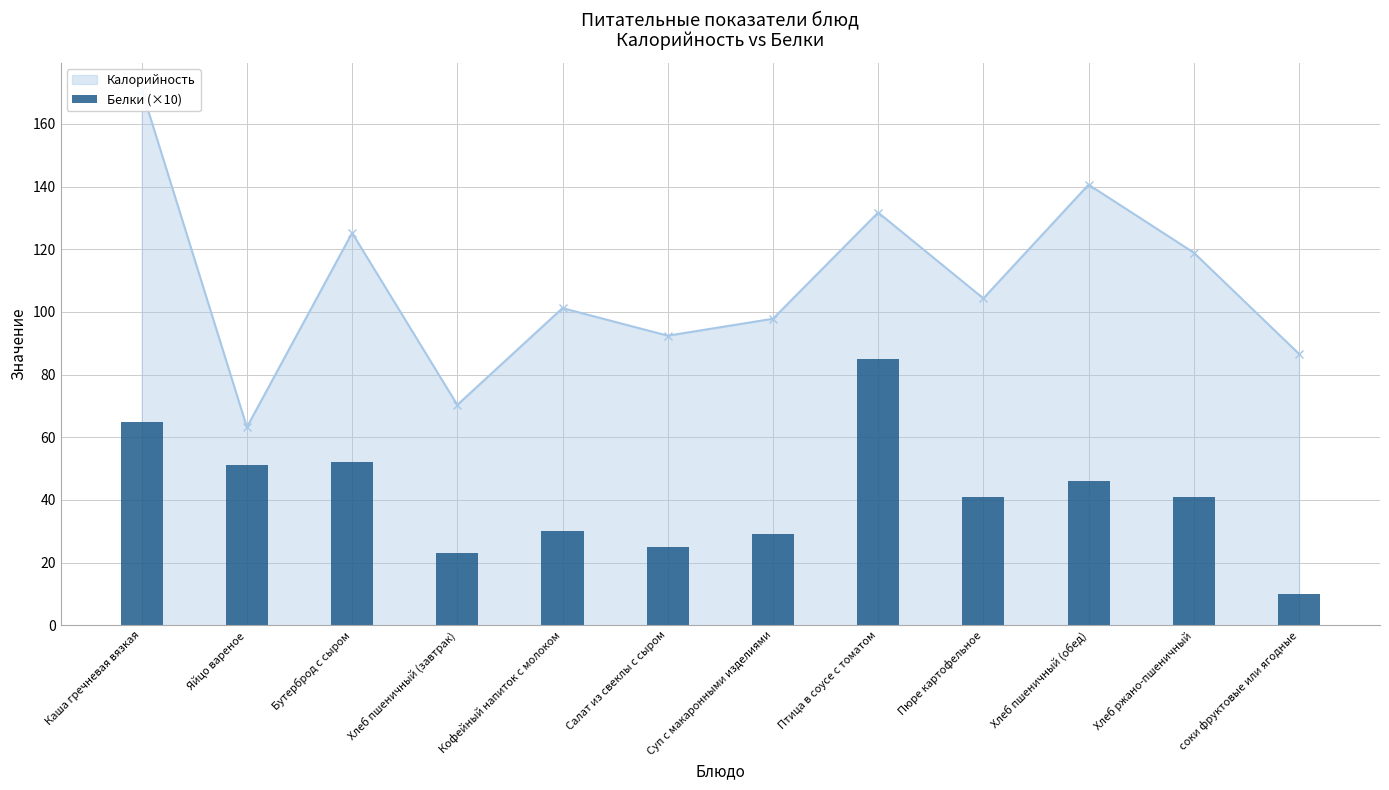

Does the chart contain any negative values?

No